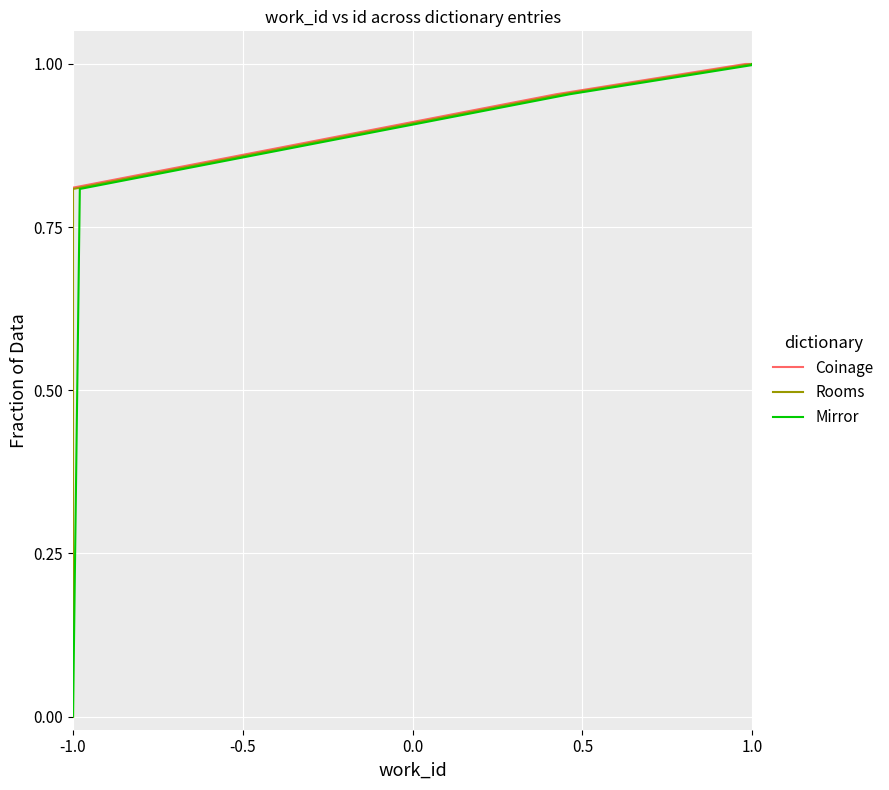

The value of Rooms at -1.0 is 0.0. True or false?

True